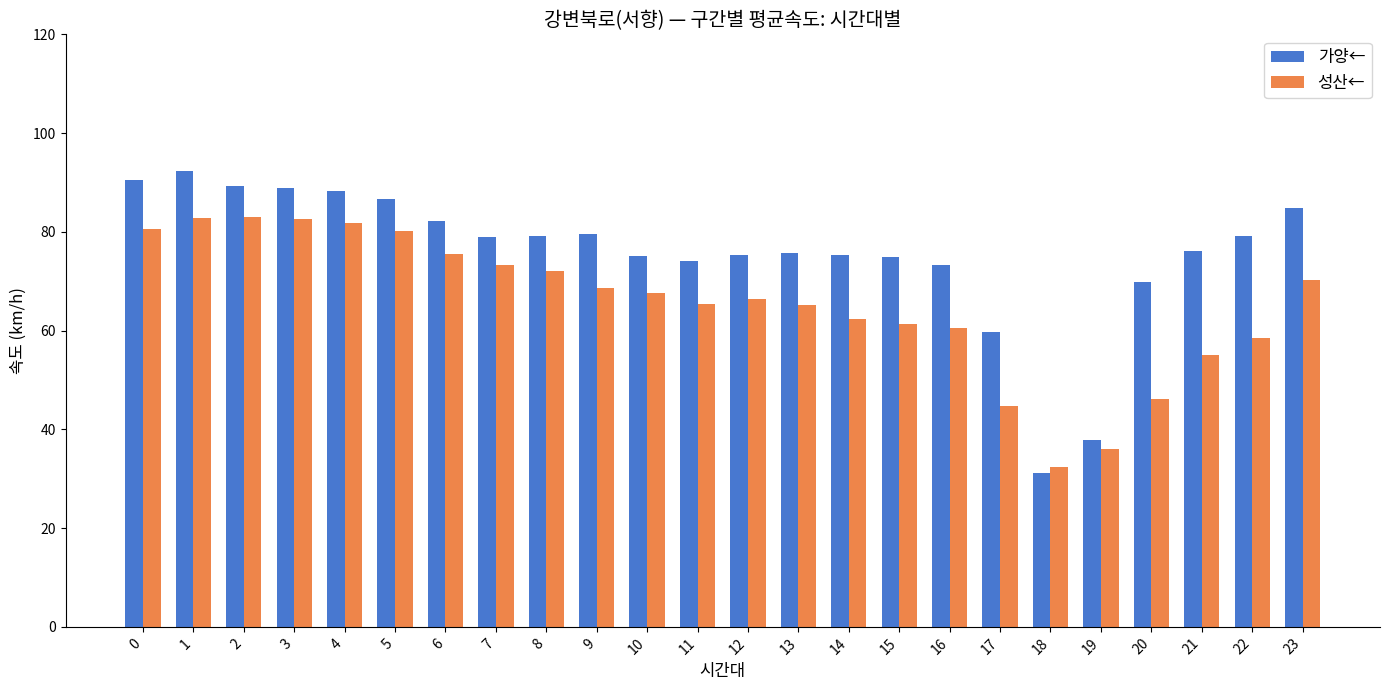

Read the 성산← value at 22.

58.6